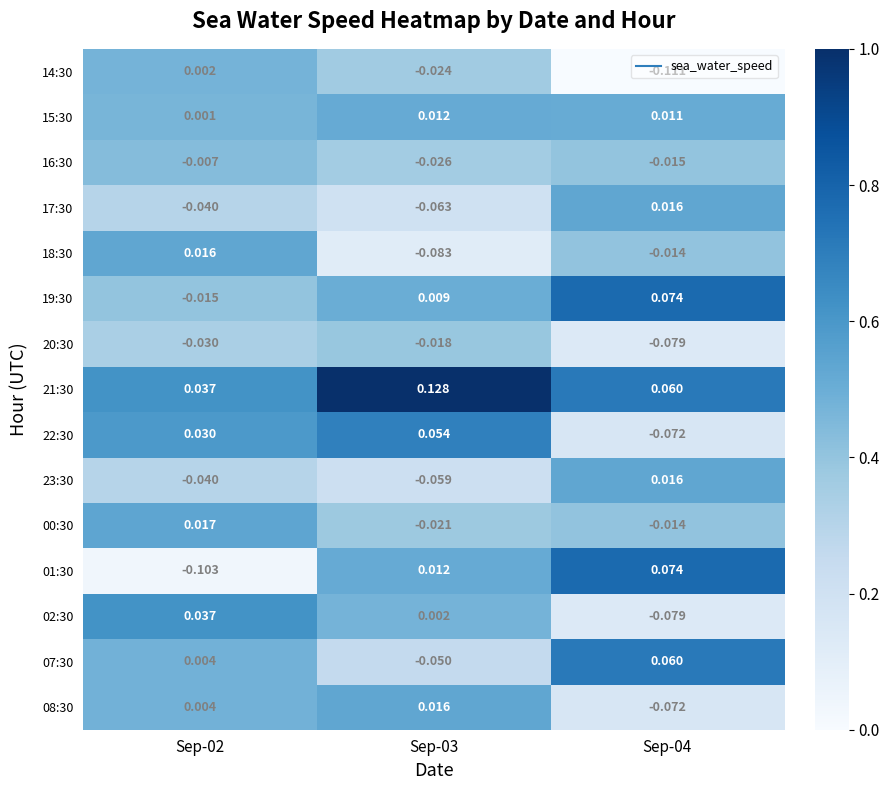

Which label corresponds to the smallest value in the chart?

Sep-04